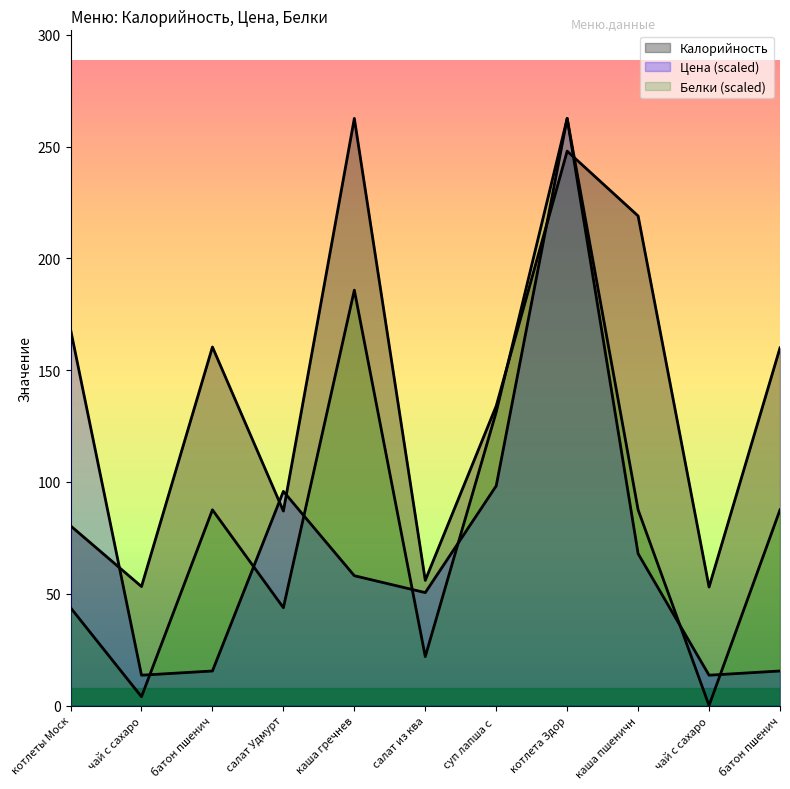

What is the maximum value for Белки?

262.6